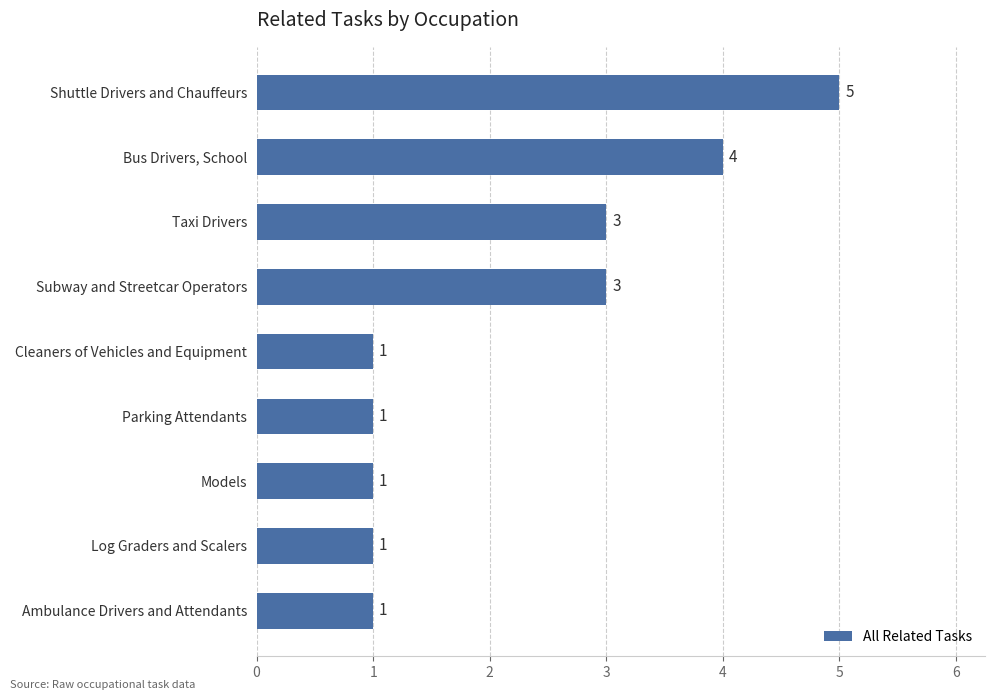

What is the change in value from Cleaners of Vehicles and Equipment to Subway and Streetcar Operators?

+2